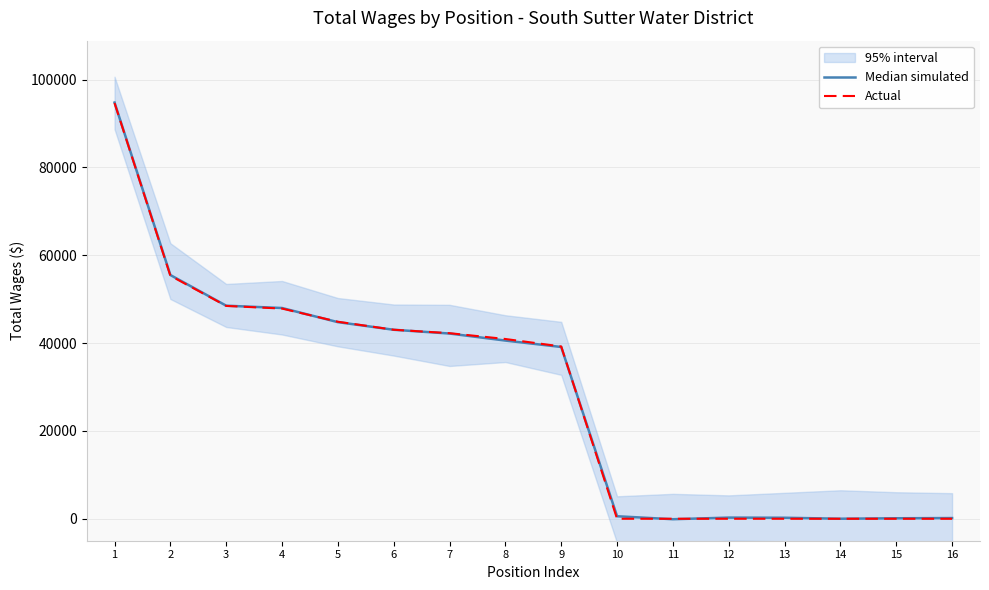

True or false: Actual has more than 2 points higher than both neighbors.

False